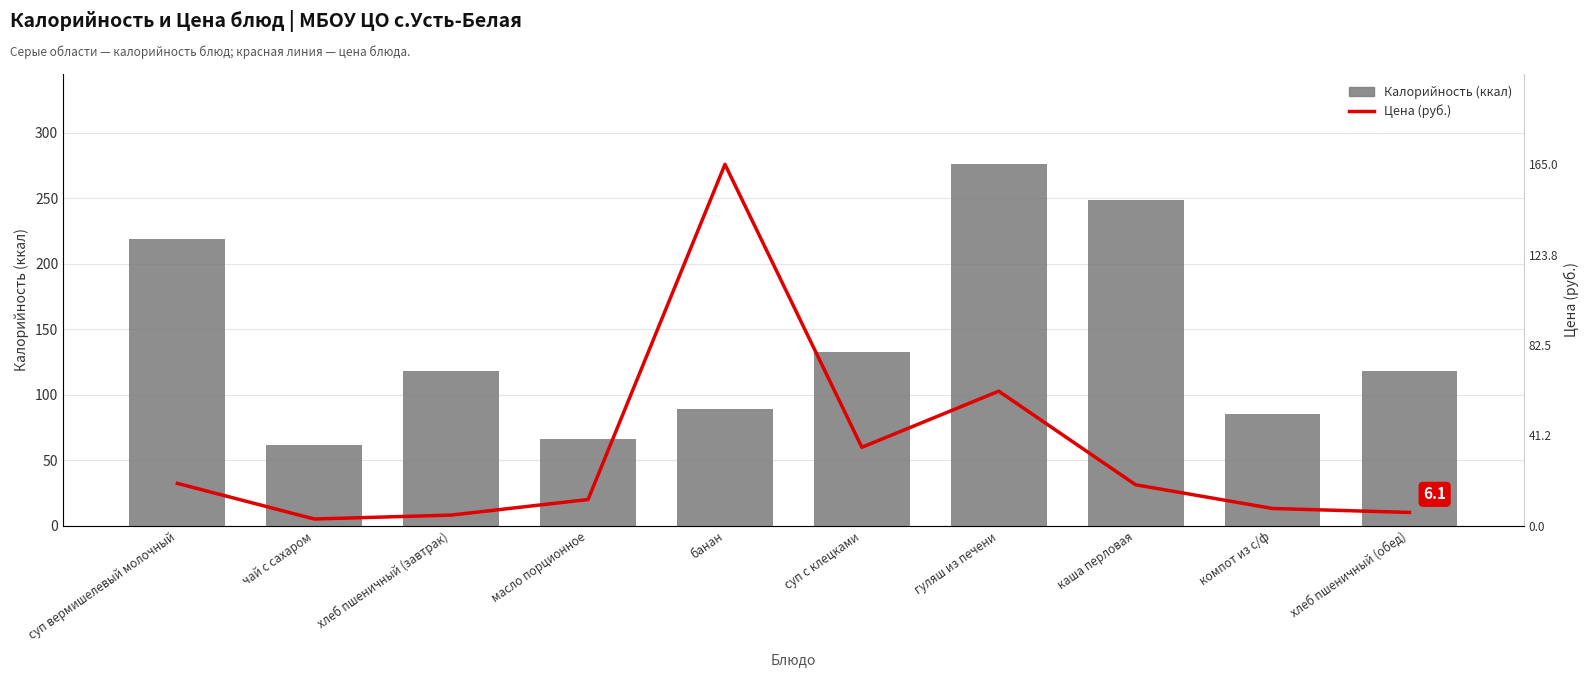

At which label is Цена (масштабирована) closest to 140?

гуляш из печени